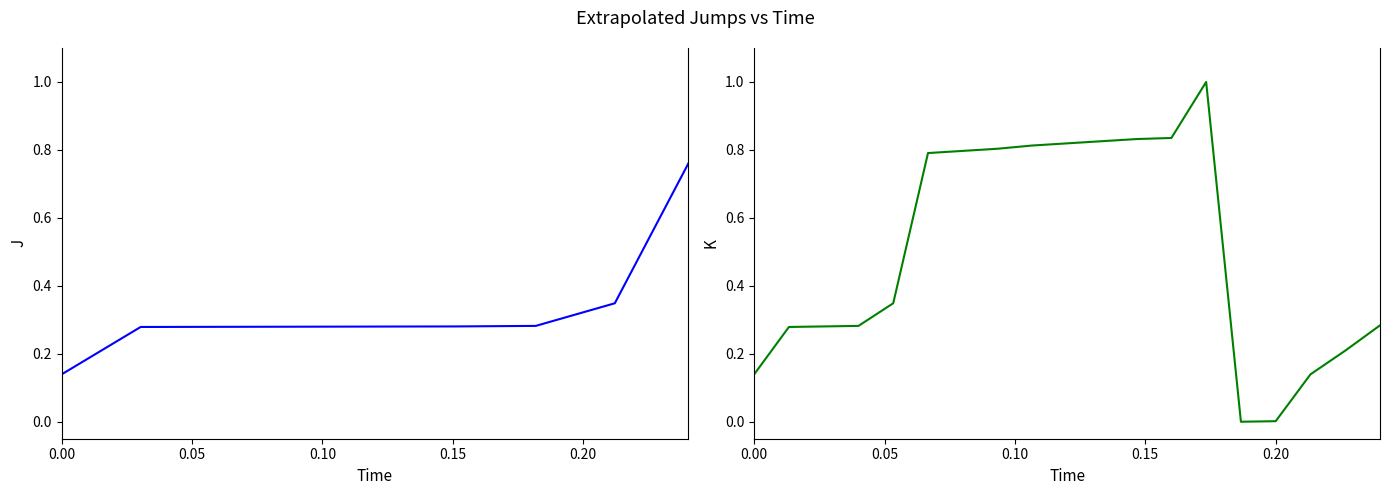

True or false: there are more than 1 points higher than both neighbors.

False